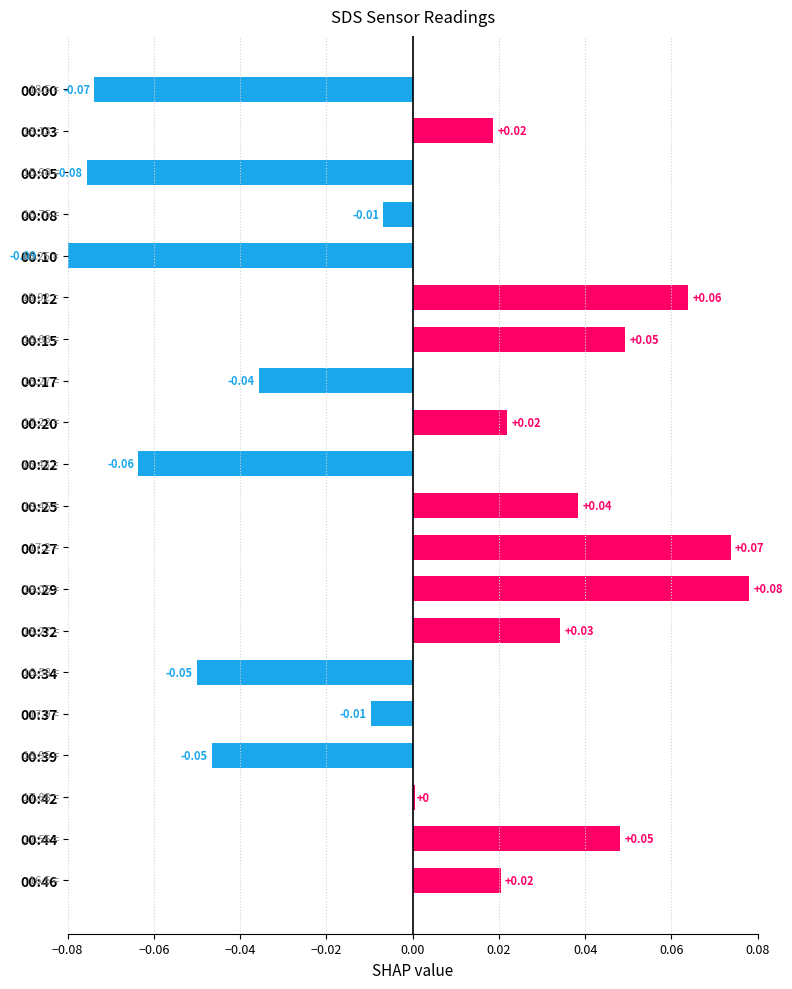

List the labels in order of value, smallest first.

00:10, 00:05, 00:00, 00:22, 00:34, 00:39, 00:17, 00:37, 00:08, 00:42, 00:03, 00:46, 00:20, 00:32, 00:25, 00:44, 00:15, 00:12, 00:27, 00:29